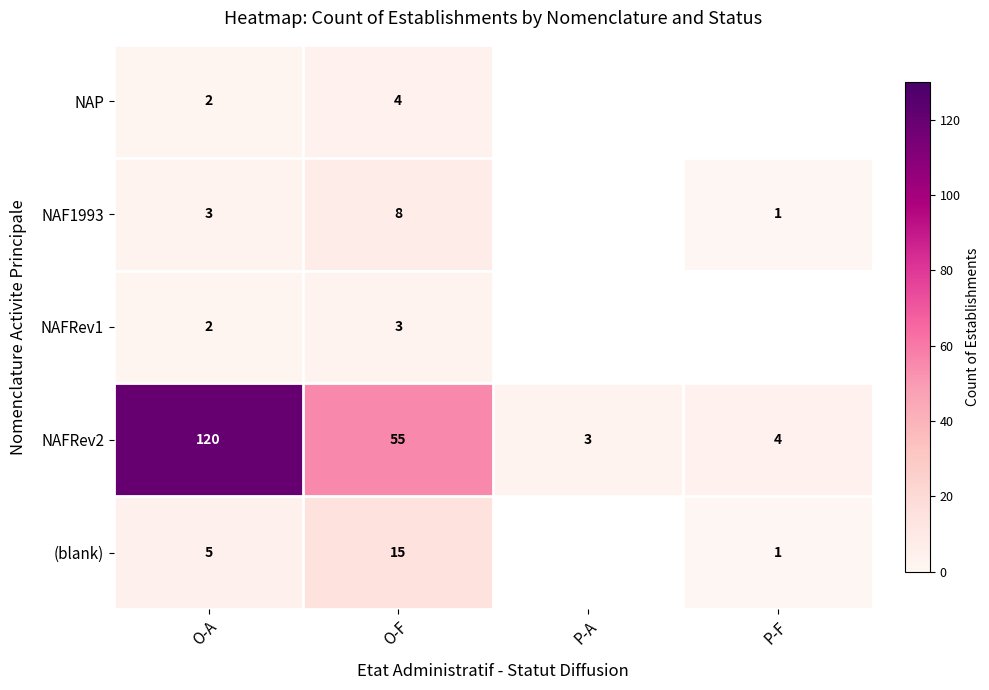

Rank the series at O-F from highest to lowest value.

NAFRev2, (blank), NAF1993, NAP, NAFRev1